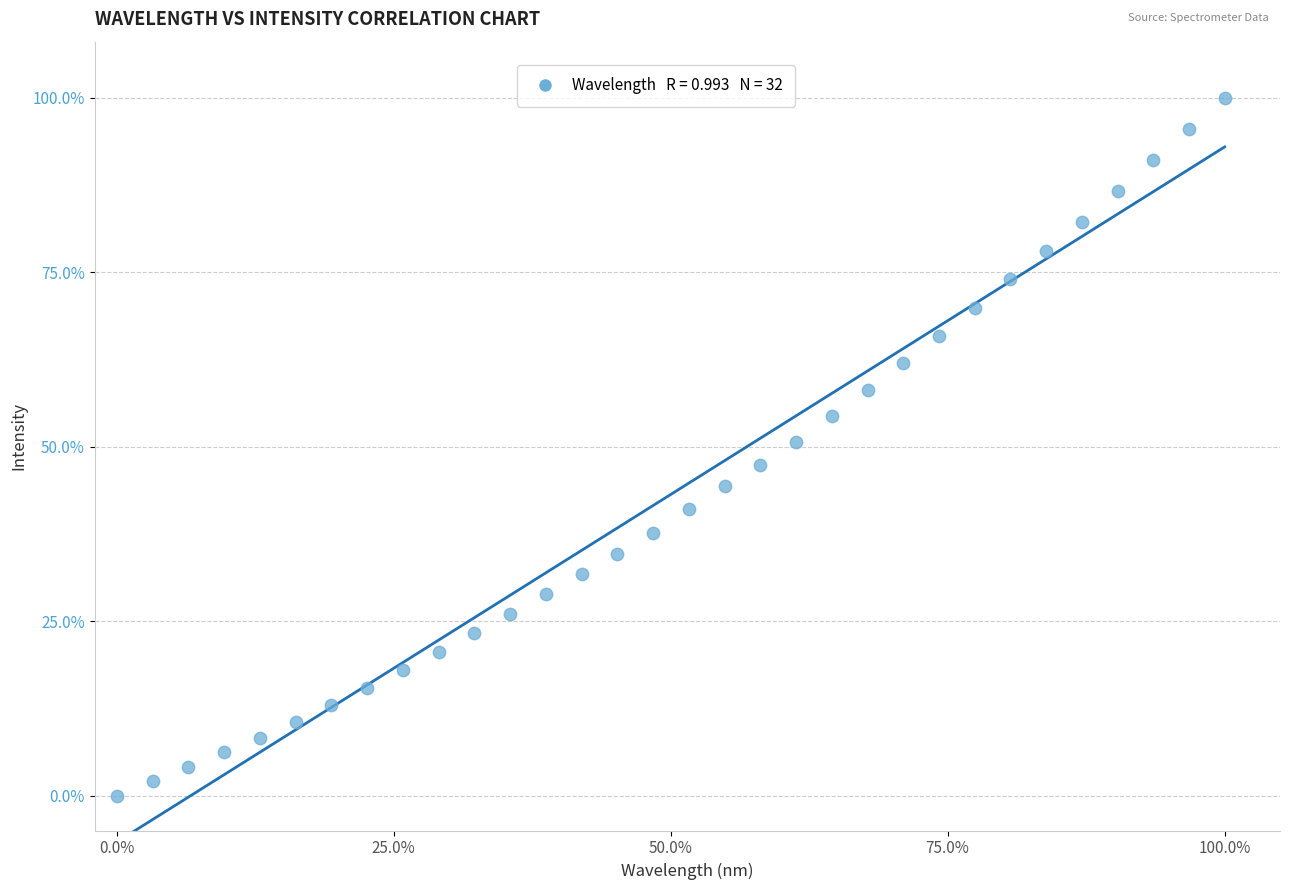

What is the range of X values (max minus min)?

100.0